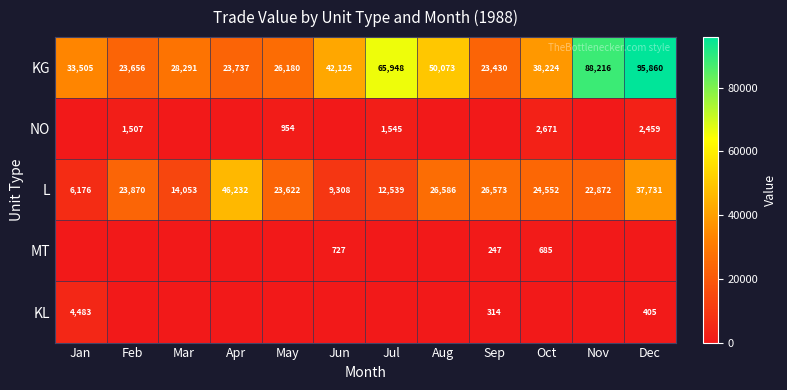

List the labels in order of L value, largest first.

Apr, Dec, Aug, Sep, Oct, Feb, May, Nov, Mar, Jul, Jun, Jan